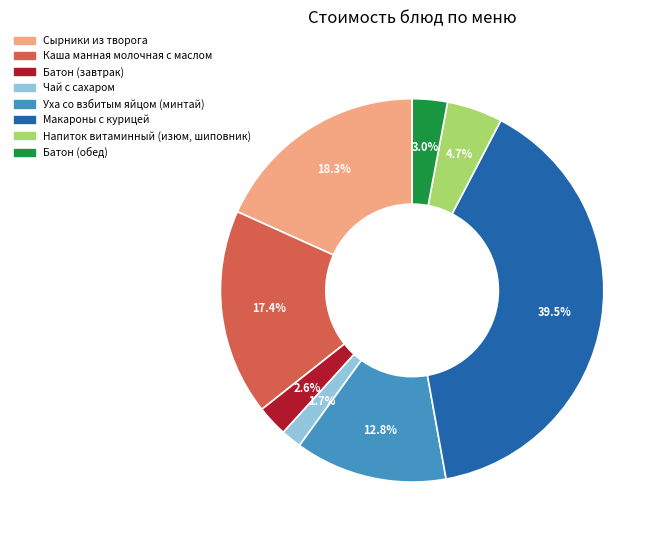

Is Напиток витаминный (изюм, шиповник) the majority of the pie?

No